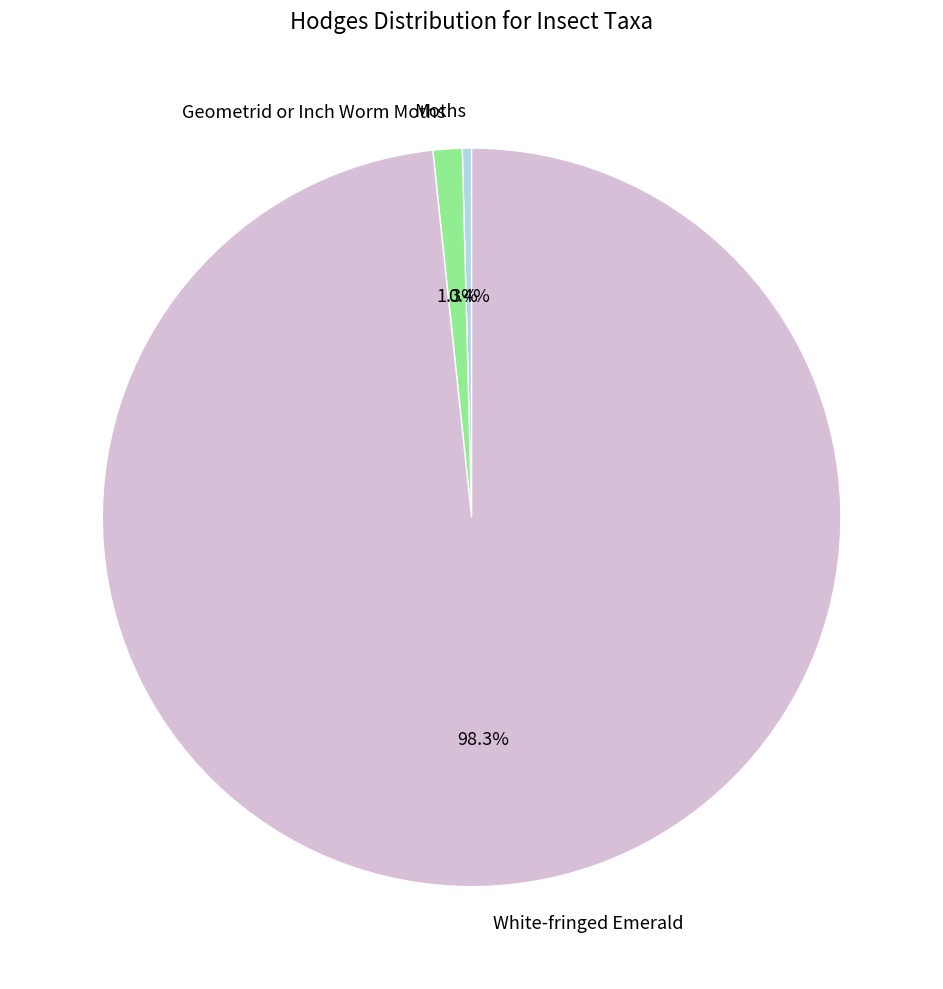

Count the number of slices in the pie.

3